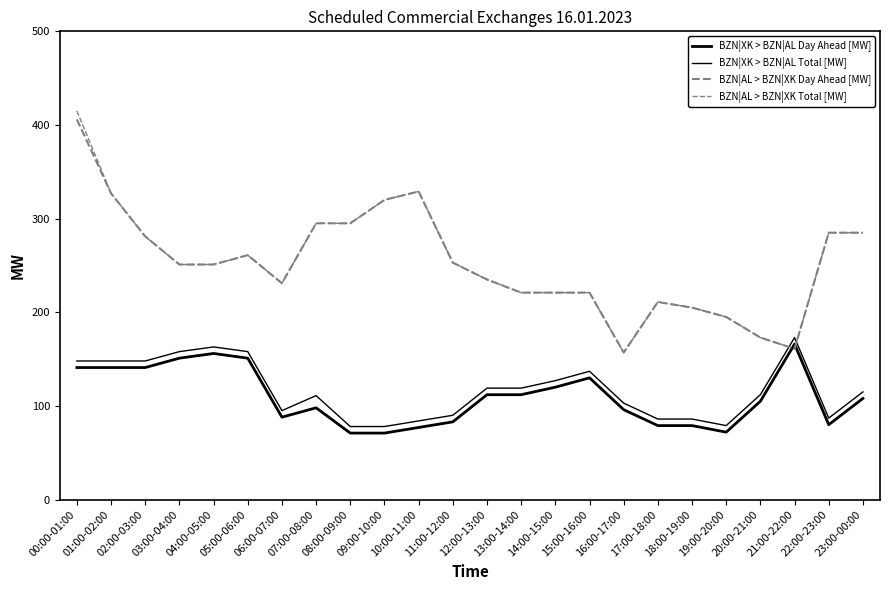

Which label corresponds to the largest value in the chart?

00:00-01:00